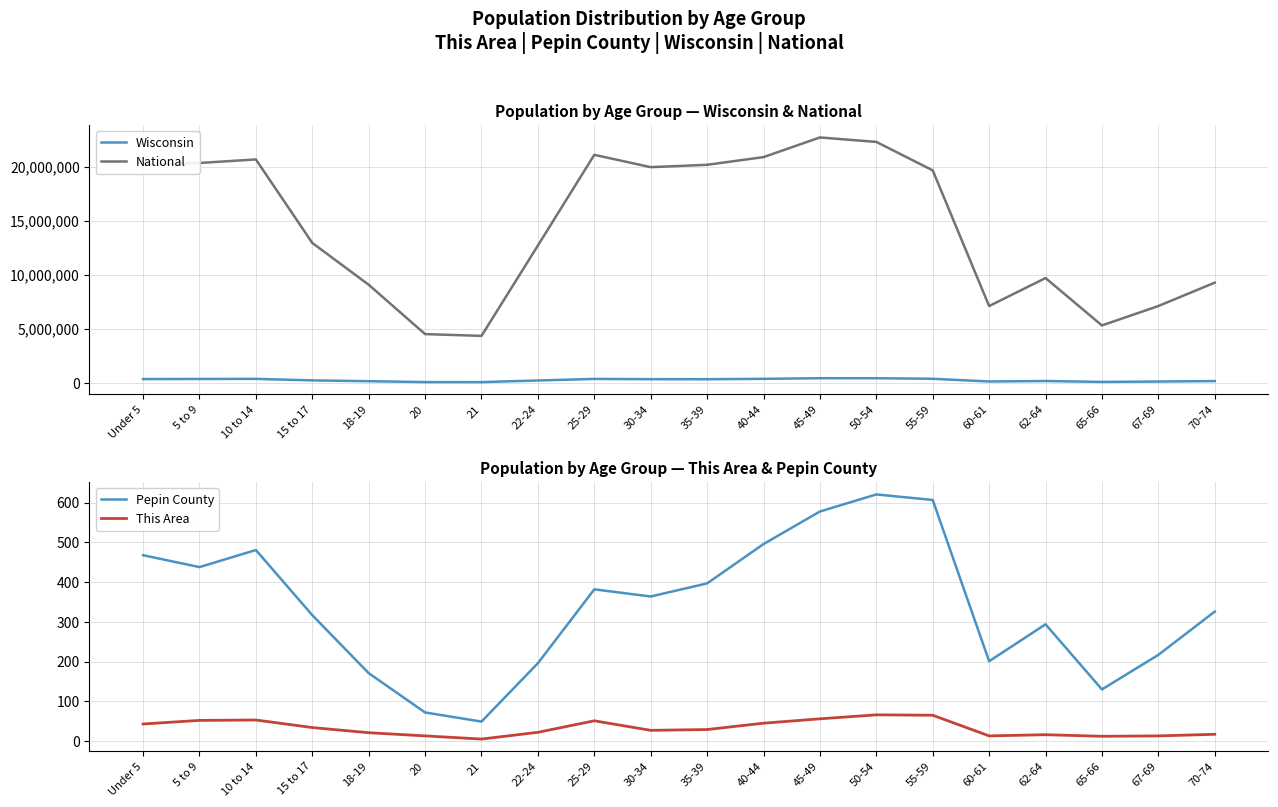

The value of National at 35-39 is 6531552. True or false?

False